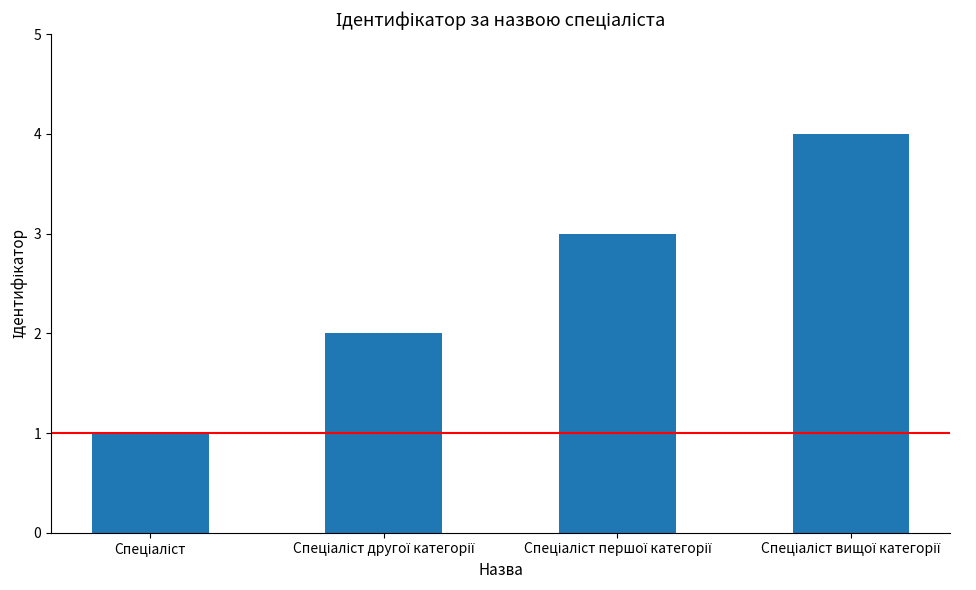

What is the difference between the maximum and minimum values?

3